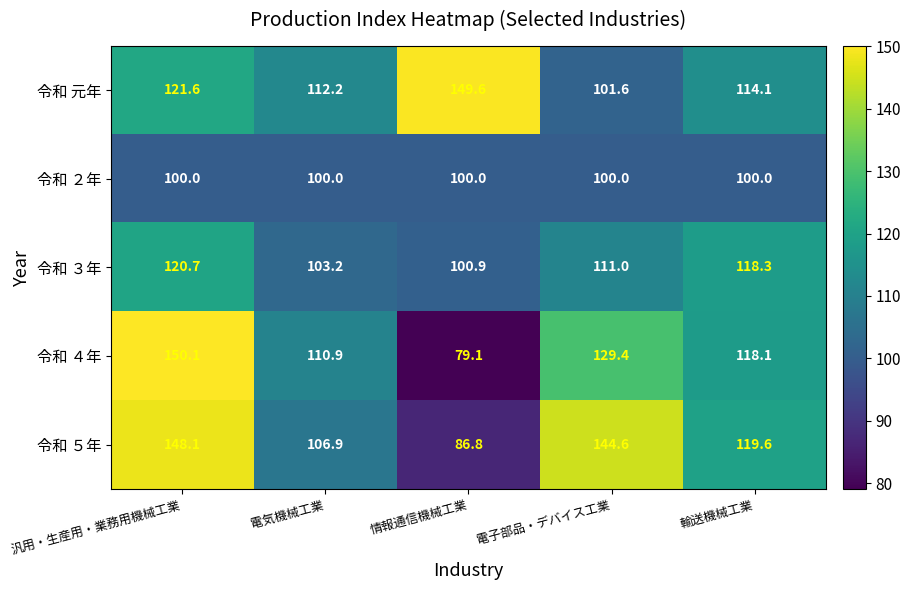

How many series are shown in this chart?

5